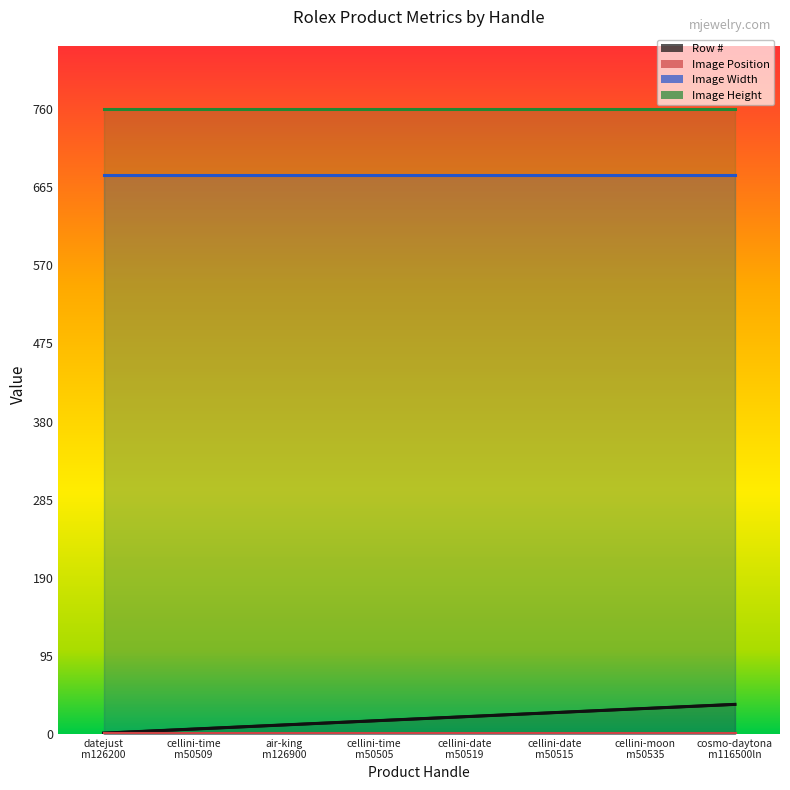

What is the average value of the Image Position series?

1